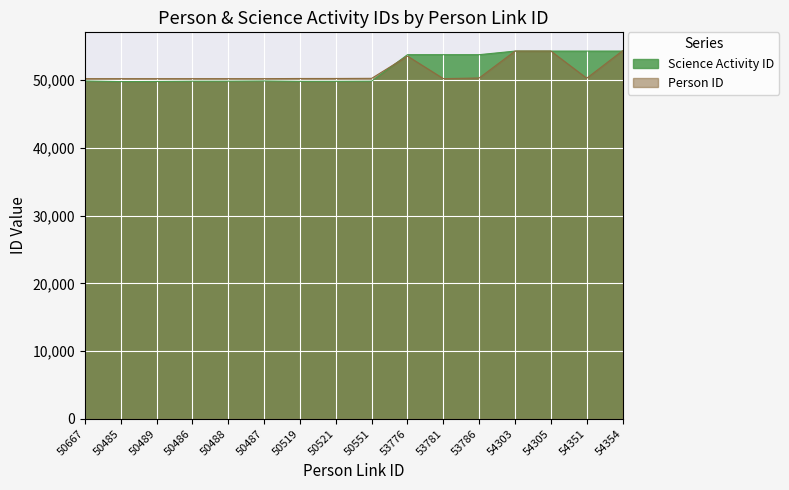

What is the total value across all series at 50486?

100085